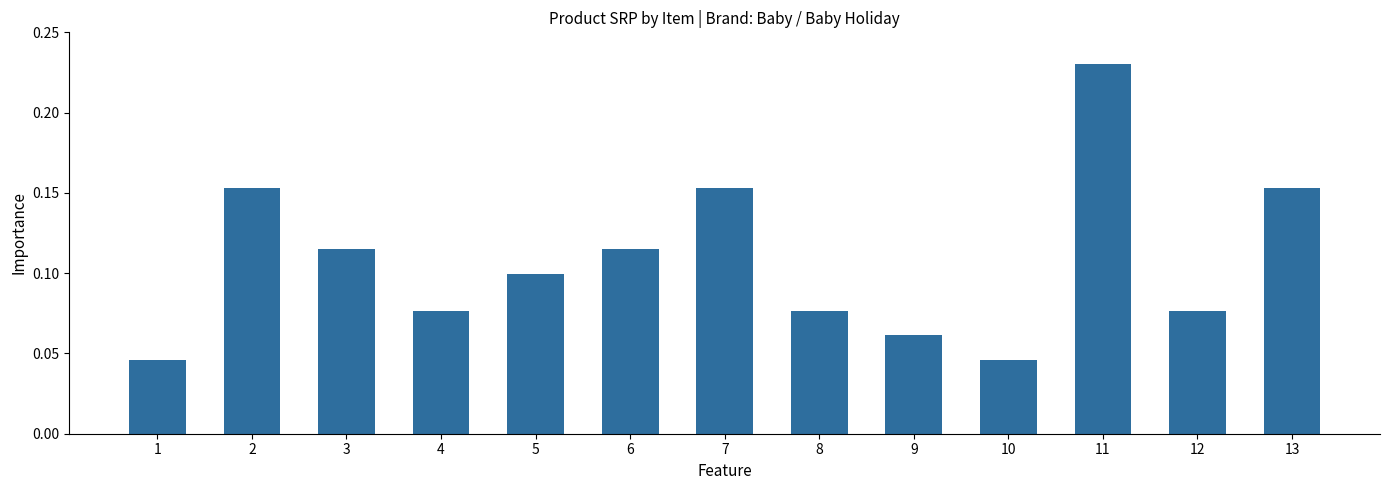

What is the sum of all values?

1.4